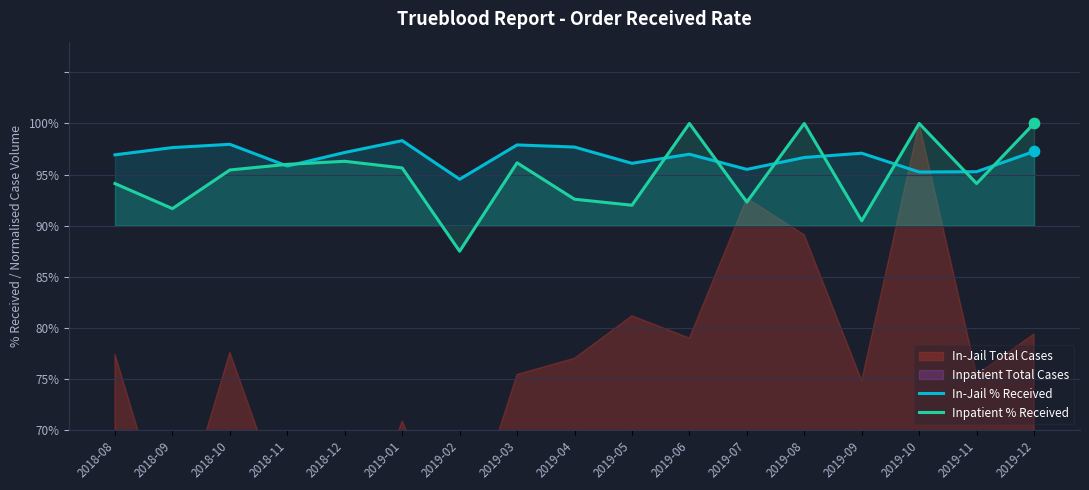

Which series has the largest total across all categories?

In-Jail % Received